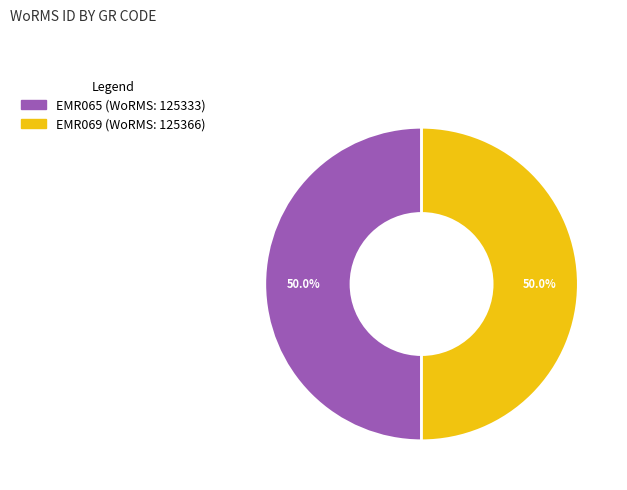

Approximately how many times larger is the value at EMR065 compared to EMR069?

1.0